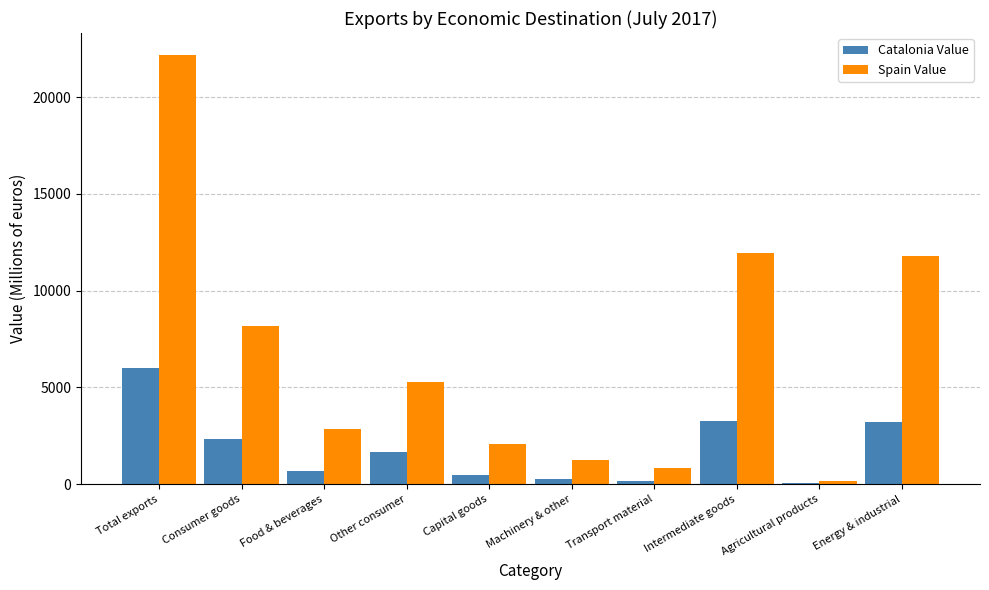

What is the highest value of the Spain Value series?

22201.0